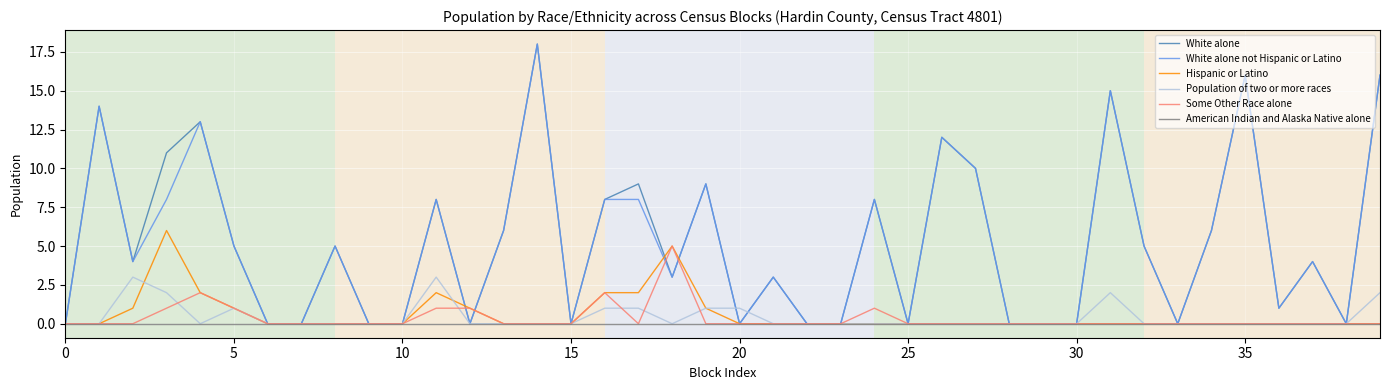

Which series ends up on top after the final intersection of Population of two or more races and White alone not Hispanic or Latino?

White alone not Hispanic or Latino